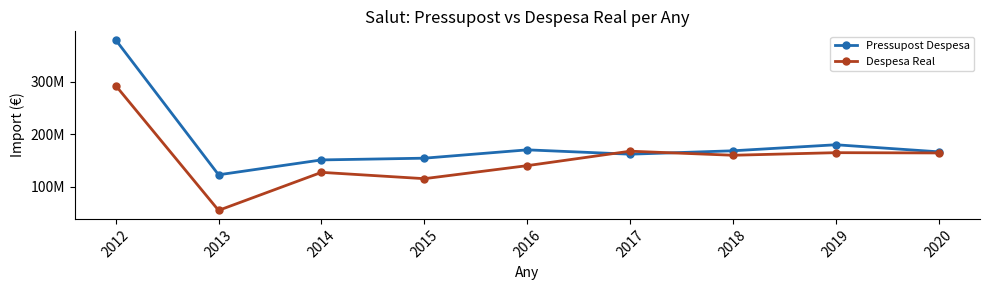

Reading left to right, what are all the values shown in this chart?

Pressupost Despesa: 2012=379309493.0	2013=122423775.0	2014=150742036.0	2015=154052144.0	2016=169919976.0	2017=161648328.0	2018=168136142.0	2019=179617106.0	2020=166143773.0
Despesa Real: 2012=292326223.2	2013=54692281.2	2014=127085382.0	2015=115051444.2	2016=139850701.5	2017=167361538.6	2018=159614892.9	2019=164547900.3	2020=164018243.4